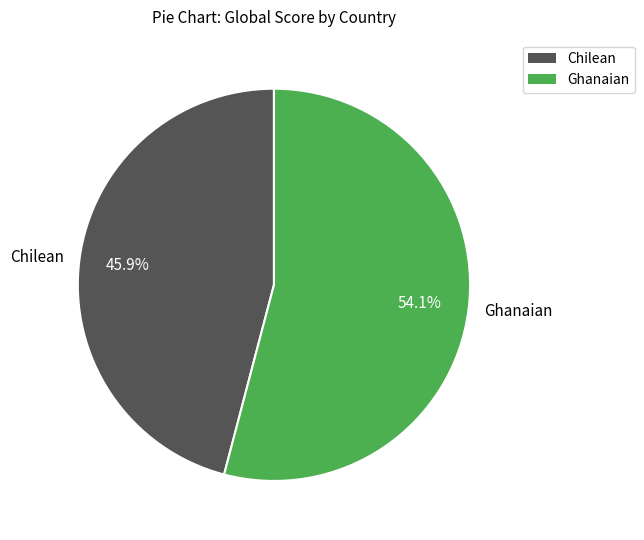

Does Ghanaian account for over 50% of the chart?

Yes